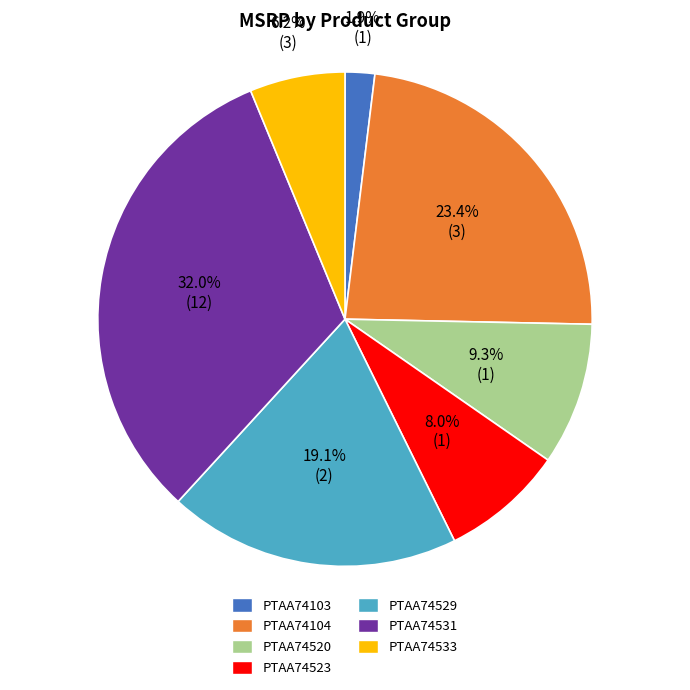

How many slices are in this pie chart?

7